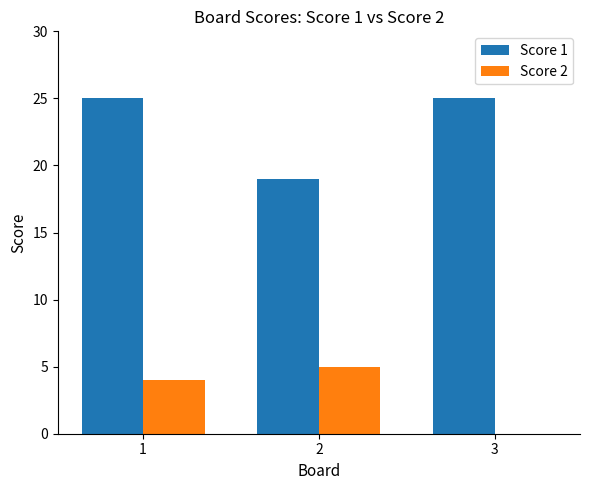

Reading left to right, transcribe all the data shown in this chart.

Score 1: 1=25	2=19	3=25
Score 2: 1=4	2=5	3=0